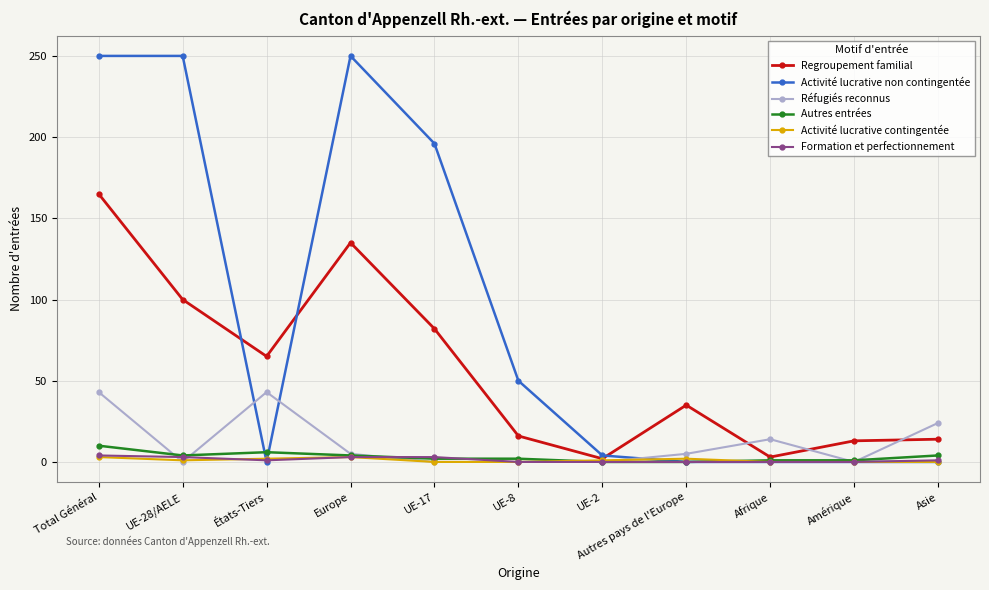

What position from the left is UE-2?

7